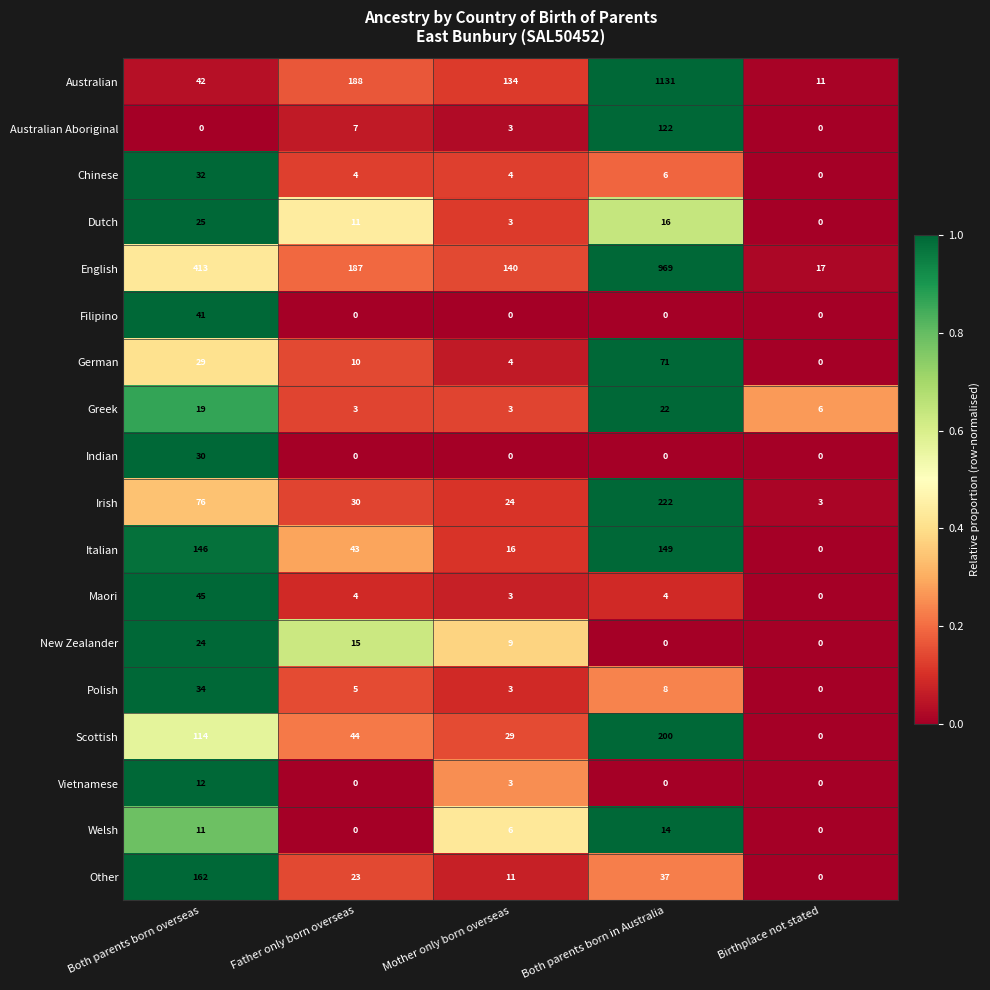

List the series in order of their peak value, lowest first.

Vietnamese, Welsh, Greek, New Zealander, Dutch, Indian, Chinese, Polish, Filipino, Maori, German, Australian Aboriginal, Italian, Other, Scottish, Irish, English, Australian